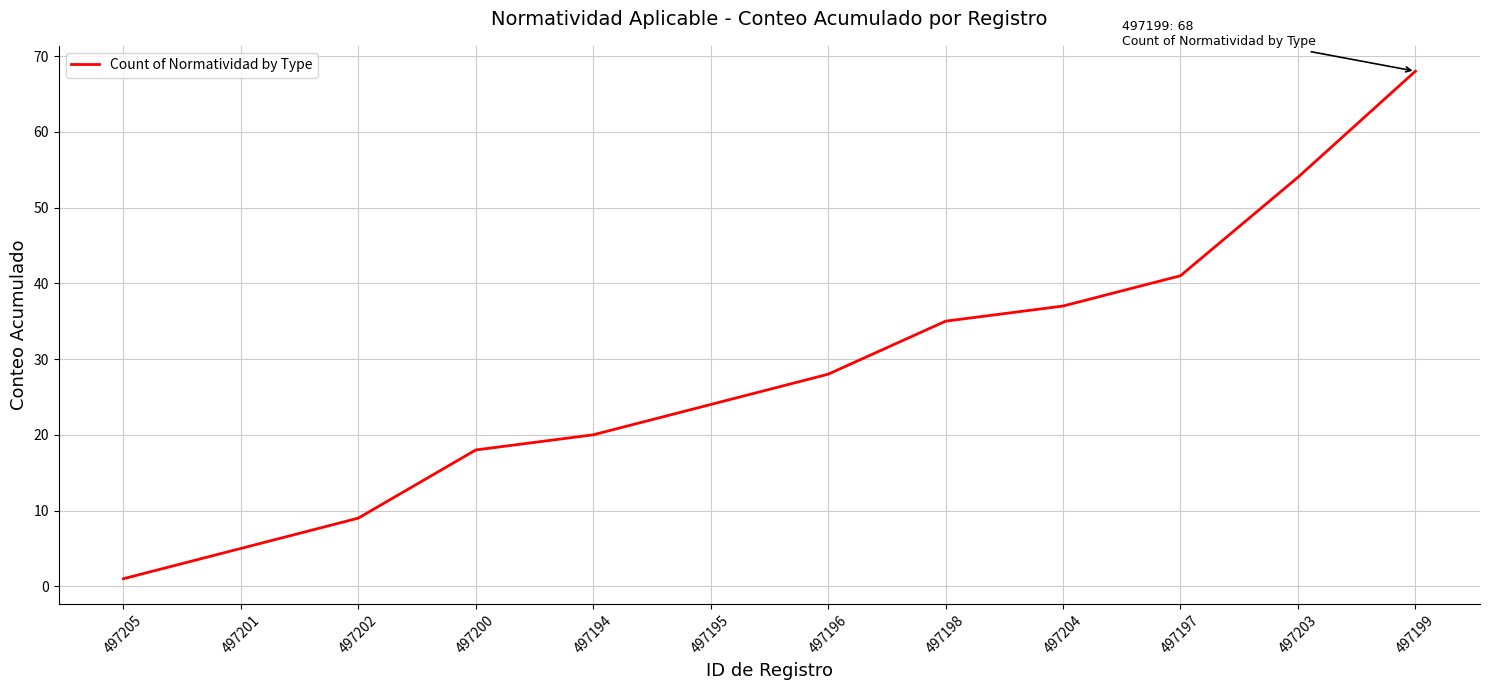

What position from the left is 497195?

6